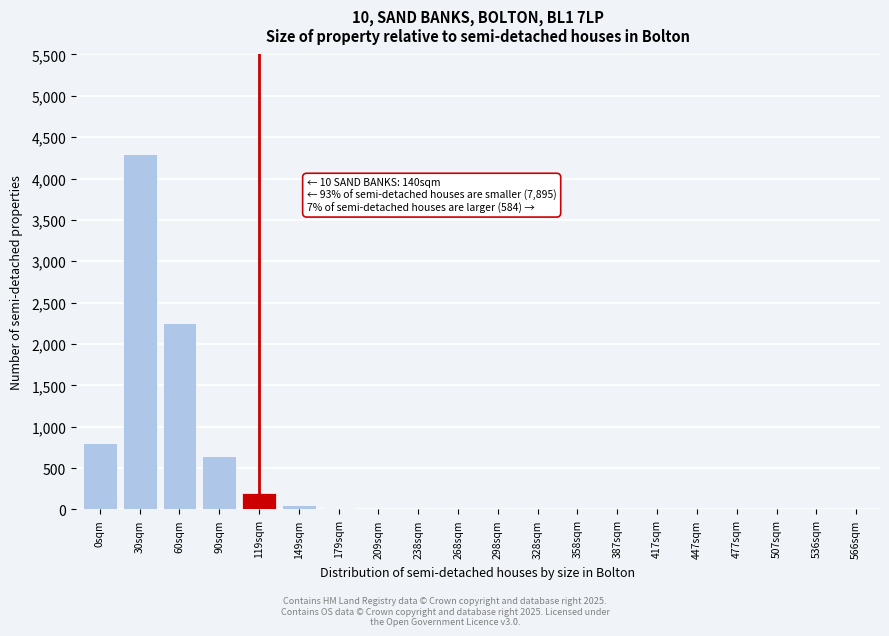

Where is the data nearest to the value 2150?

60sqm